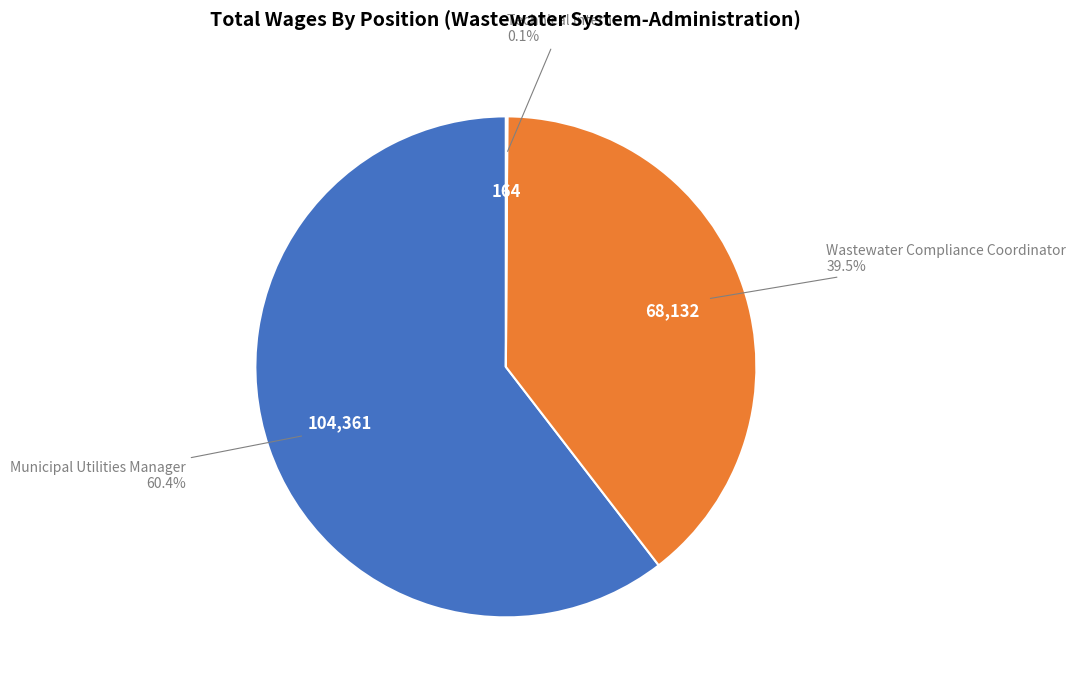

Is there a majority slice in this chart?

Yes